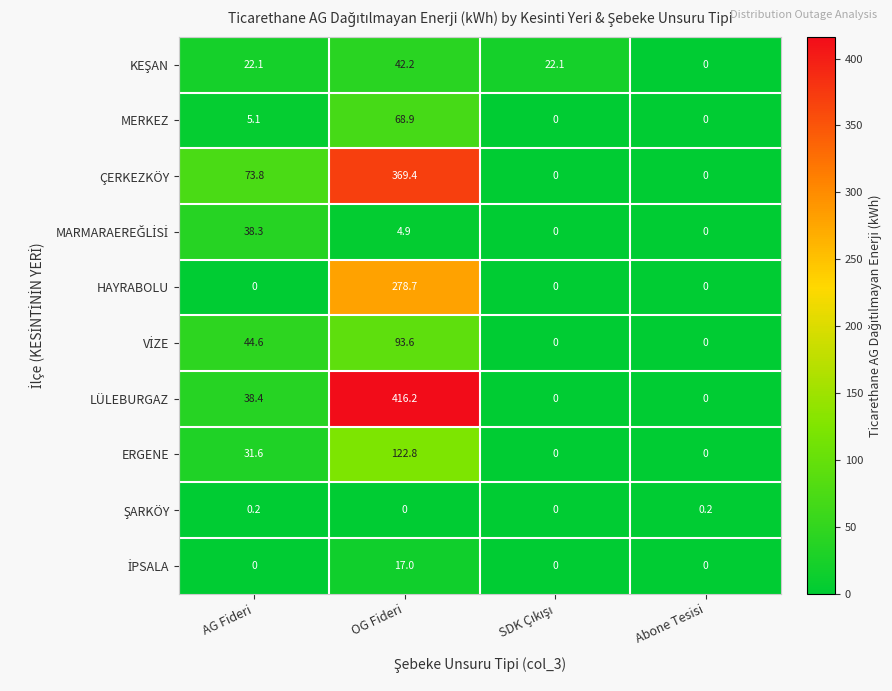

What is the maximum value for LÜLEBURGAZ?

416.2